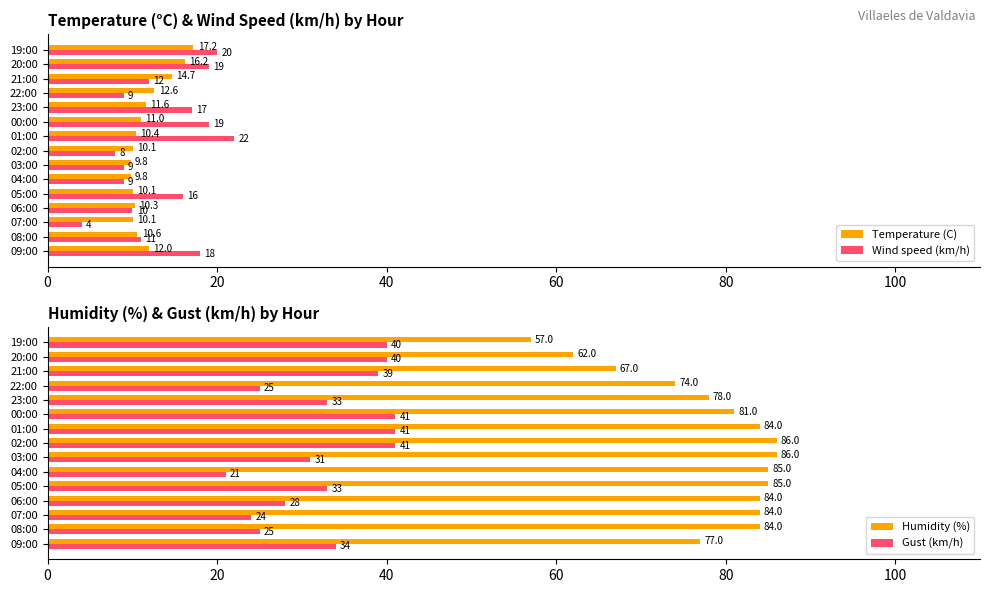

What is the difference between the maximum and minimum values in the Gust (km/h) series?

20